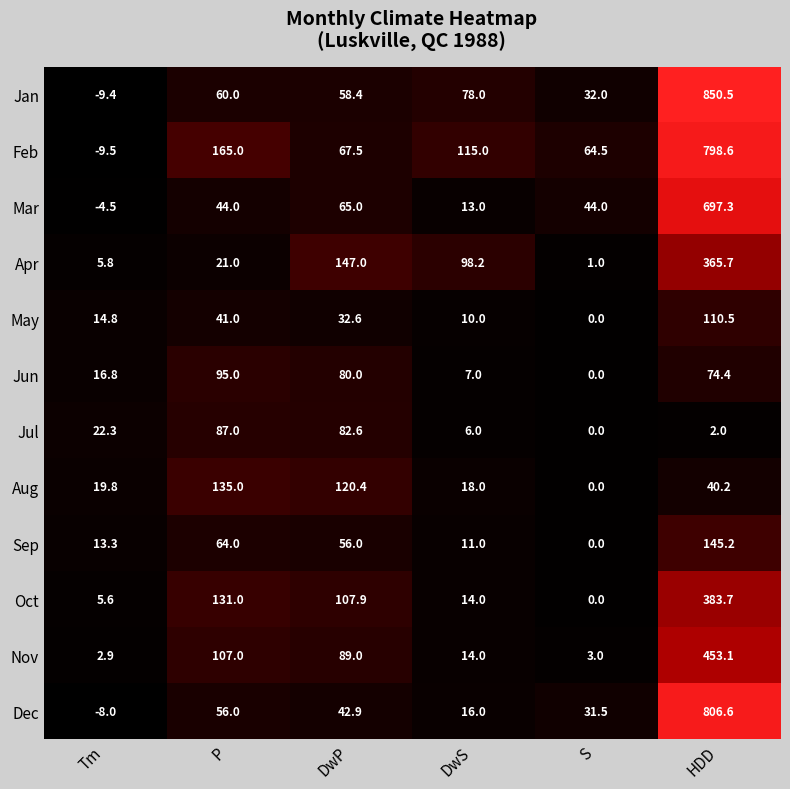

The value of Oct at Tm is 5.6. True or false?

True